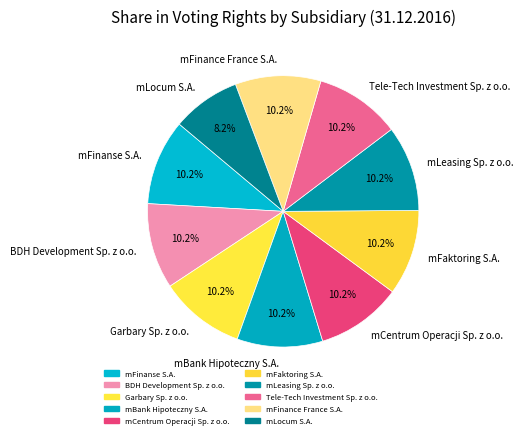

The mFaktoring S.A. slice represents 10% of the pie. True or false?

True